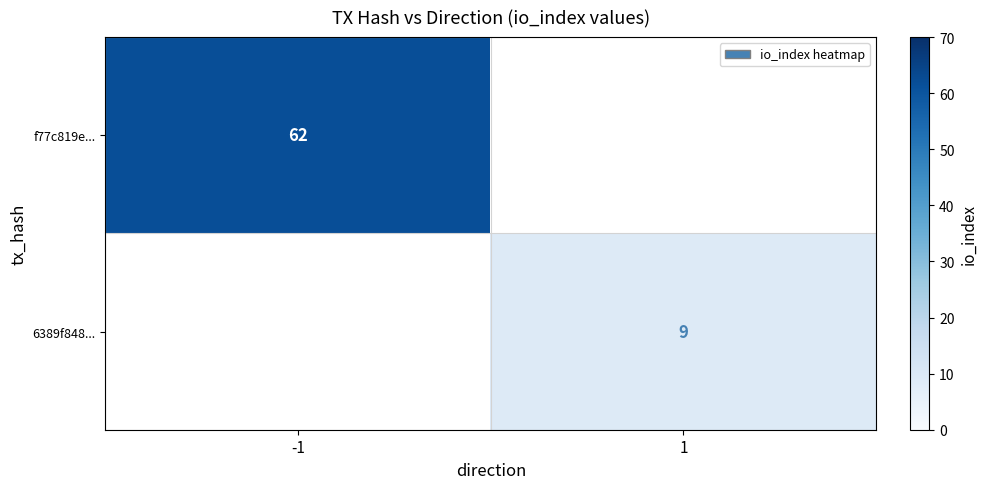

Is the value of 6389f848... at 1 greater than the value of f77c819e... at -1?

No